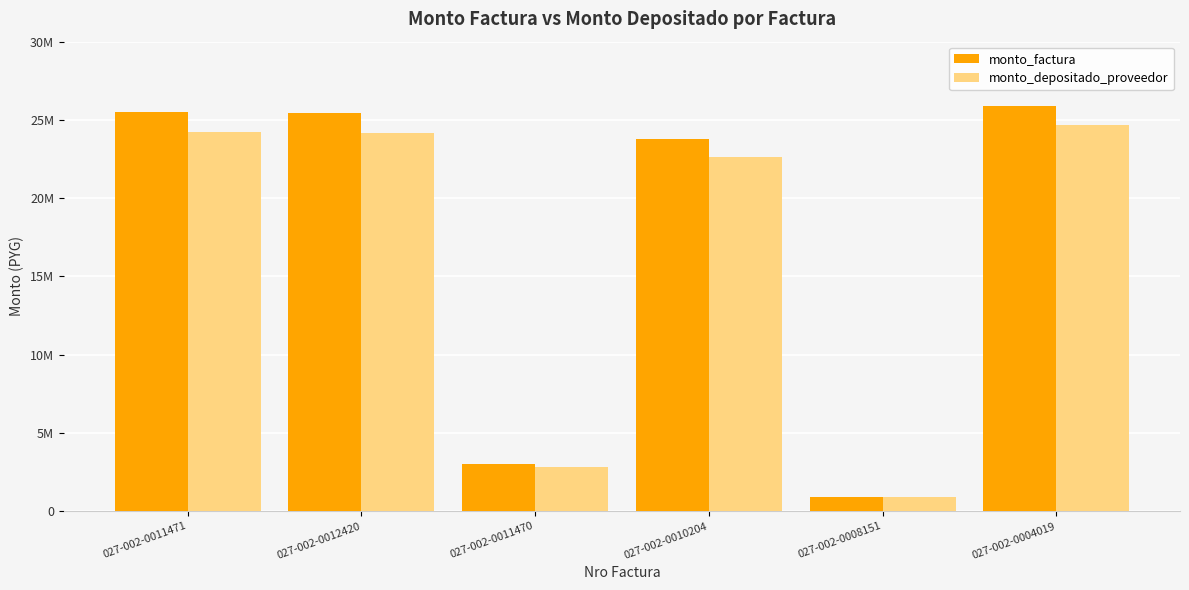

Is it true that monto_factura equals 25500000 at 027-002-0011471?

True